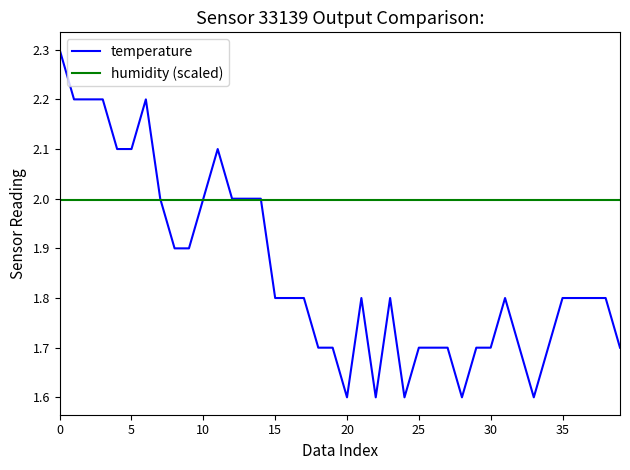

What is the maximum value shown in the chart?

2.3